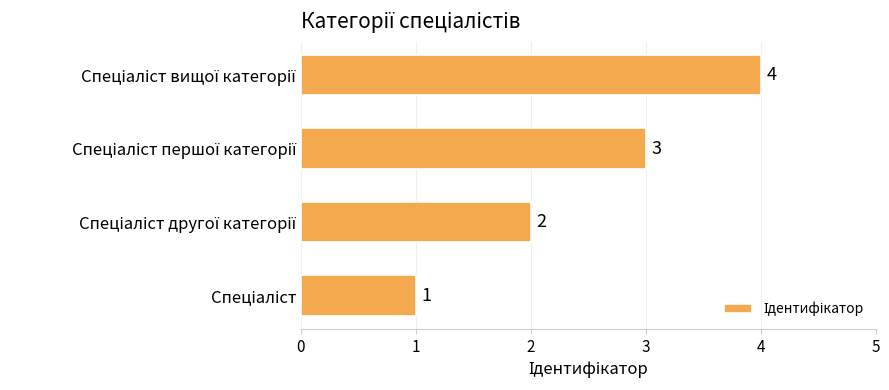

How many values are between 2 and 4?

3